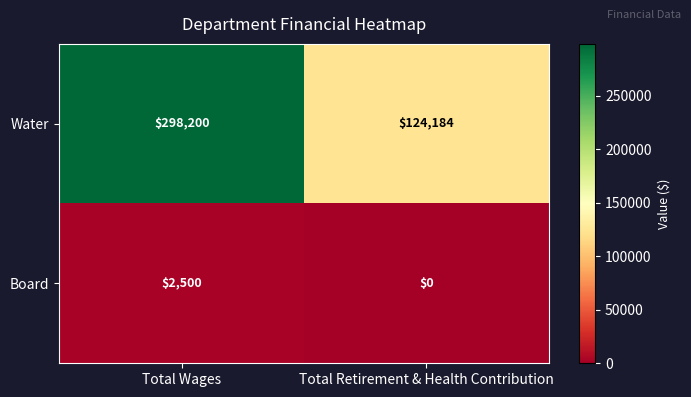

How many categories are shown in the chart?

2